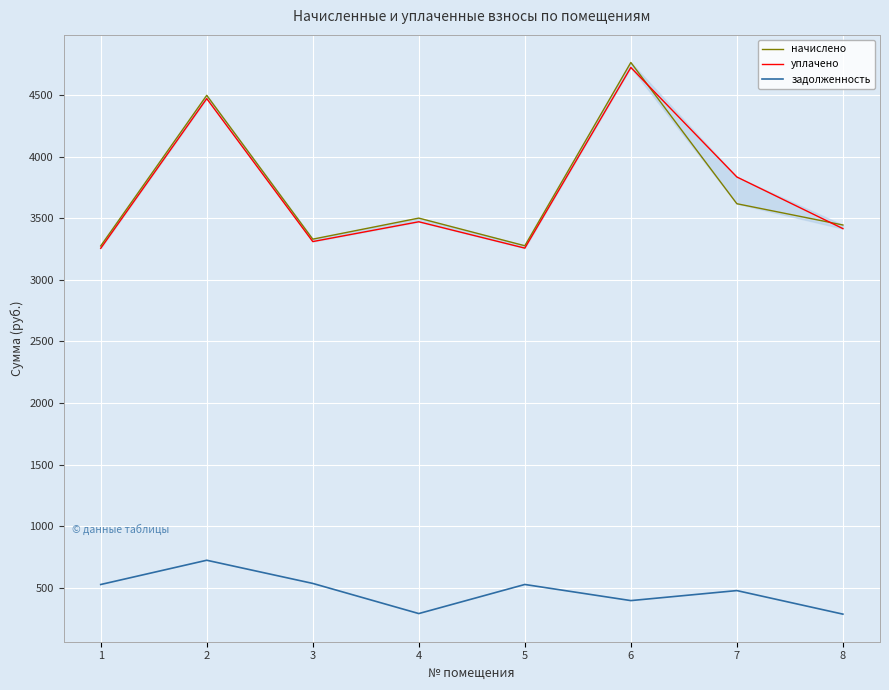

Reading left to right, extract all data points from this chart.

начислено: 3274.7	4496.7	3329.7	3500.5	3276.2	4763.3	3617.2	3444.6
уплачено: 3255.4	4470.1	3310.0	3470.7	3256.9	4722.8	3834.2	3415.3
задолженность: 527.5	724.3	536.3	291.7	527.7	396.9	478.2	287.1